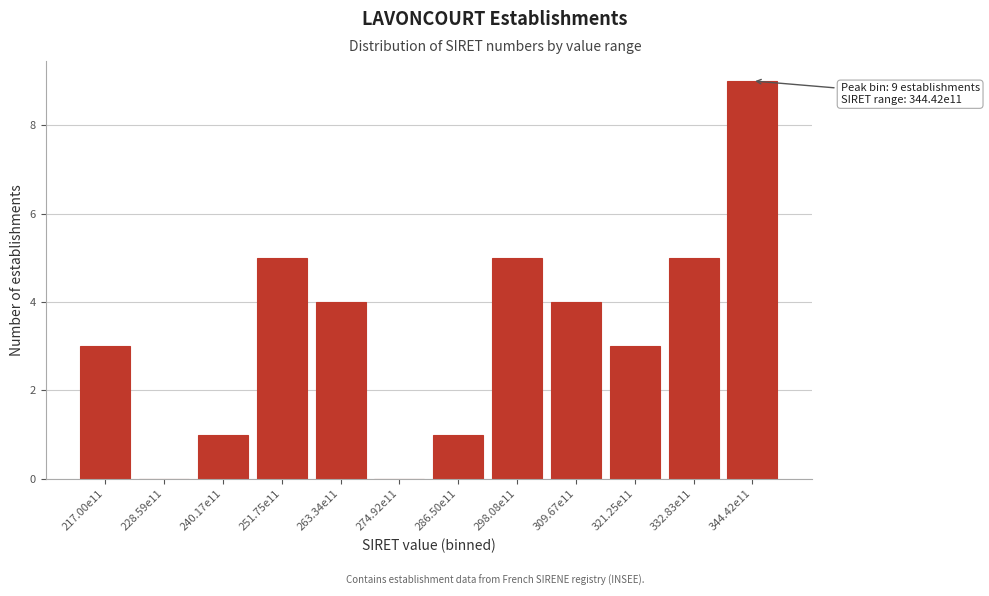

Reading left to right, extract all data points from this chart.

217.00e11=3	228.59e11=0	240.17e11=1	251.75e11=5	263.34e11=4	274.92e11=0	286.50e11=1	298.08e11=5	309.67e11=4	321.25e11=3	332.83e11=5	344.42e11=9